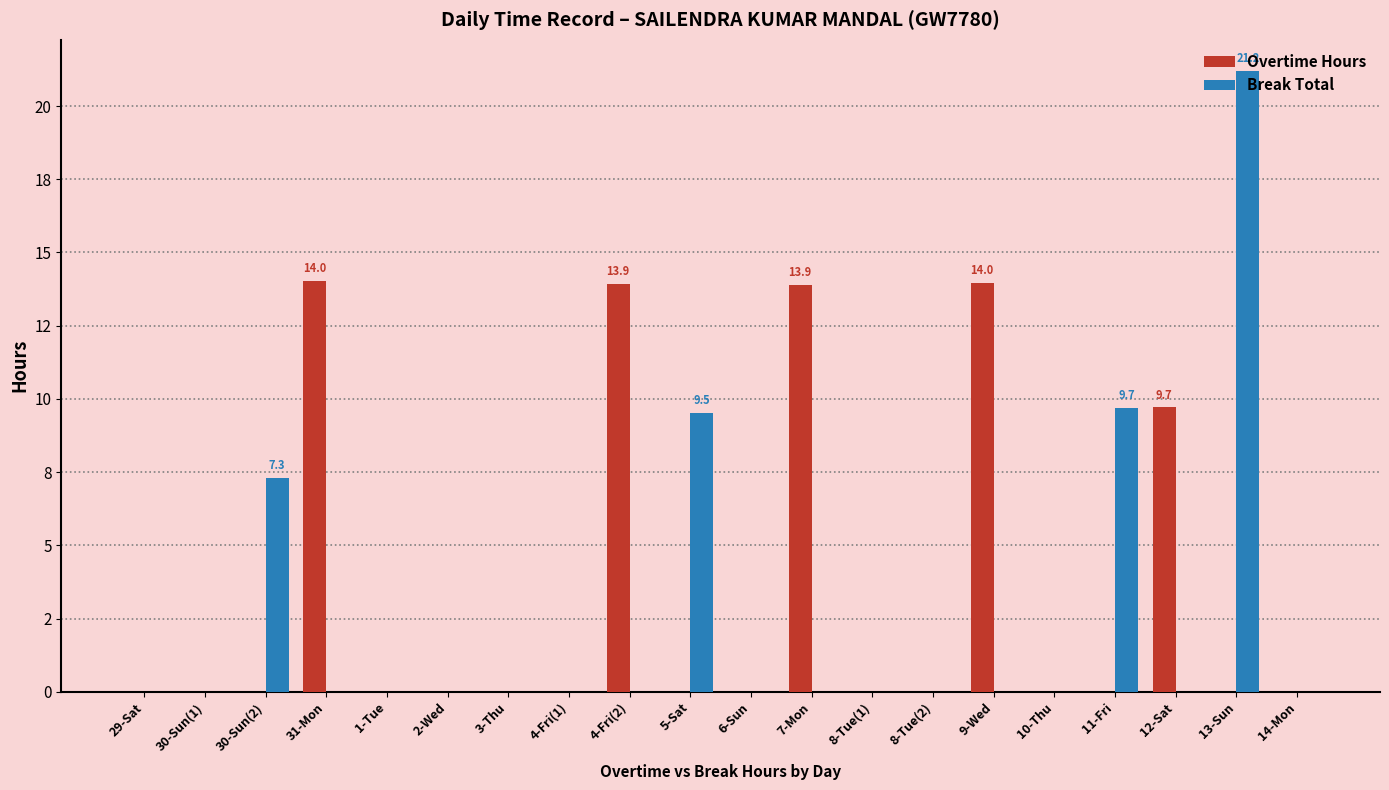

Is it true that Overtime Hours equals -8.4 at 4-Fri(1)?

False